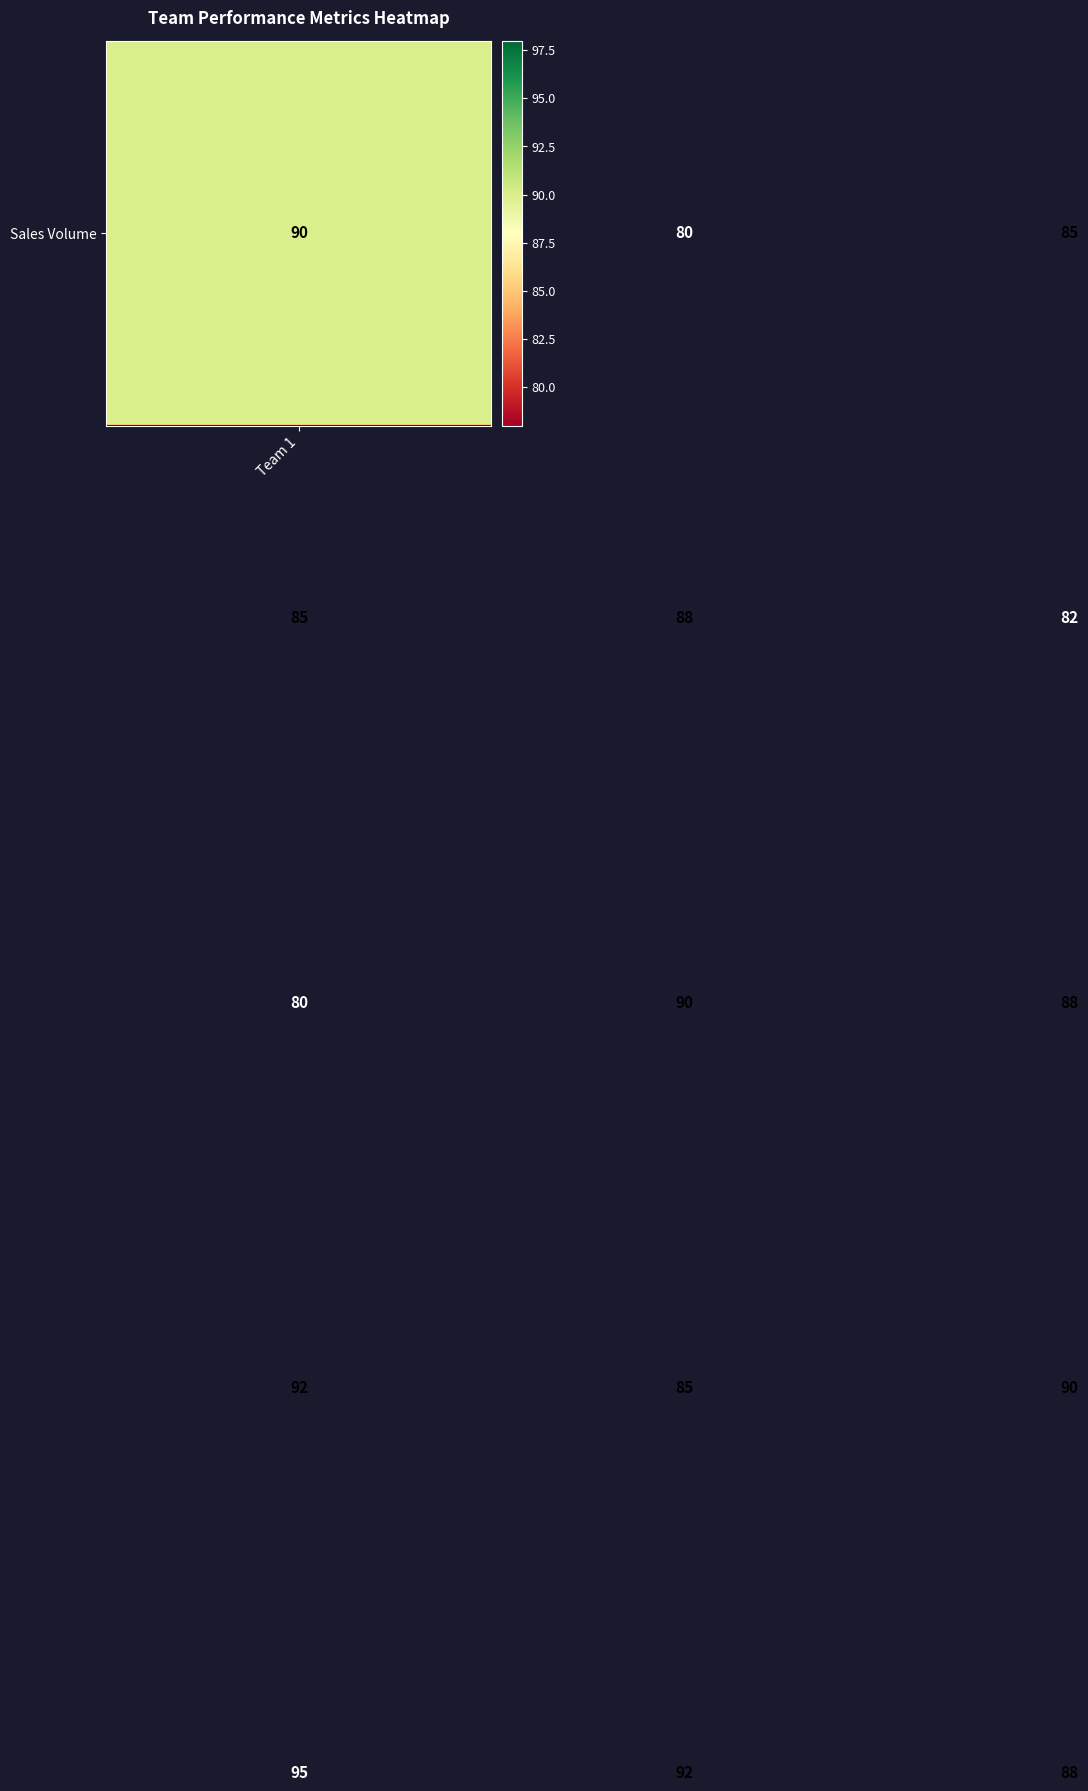

What is the maximum value shown in the chart?

95